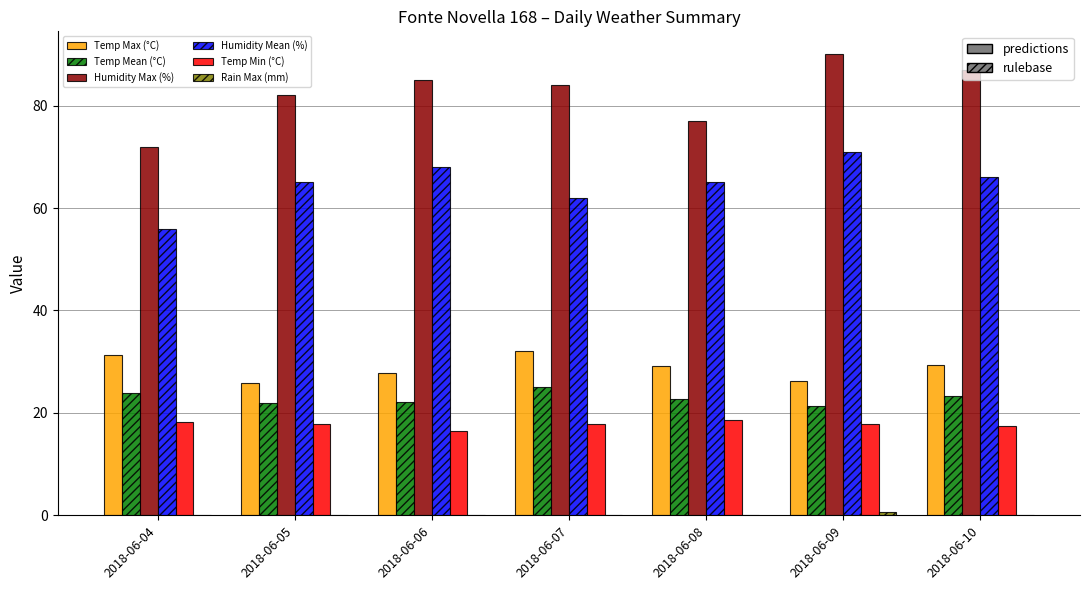

What is the sum of the Humidity Mean (%) values at 2018-06-07 and 2018-06-05?

127.0